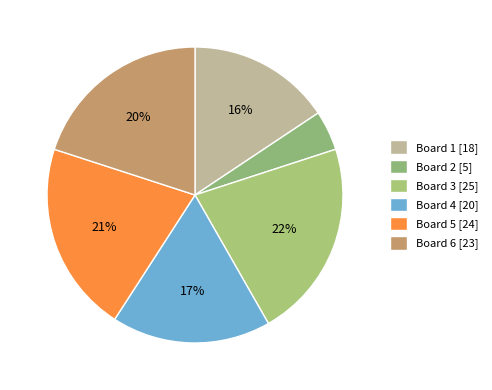

The Board 3 slice represents 22% of the pie. True or false?

True